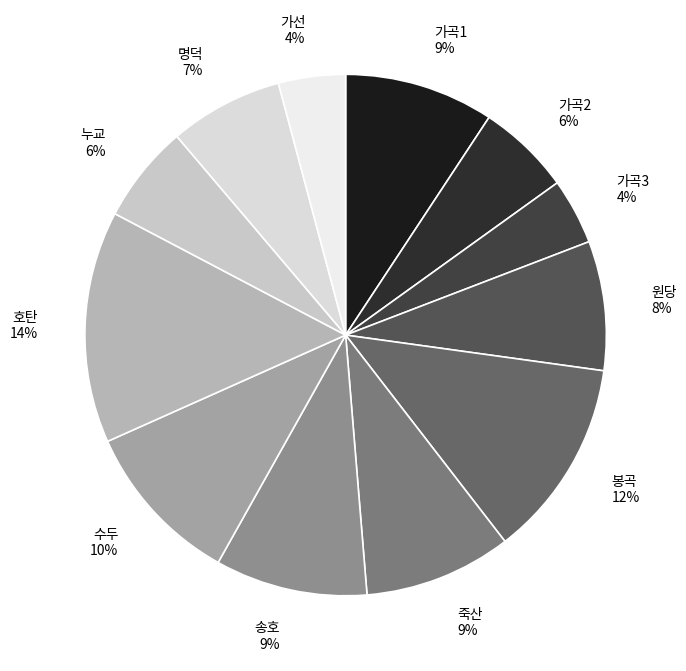

Is it true that 가곡2 is 12% of the pie?

False